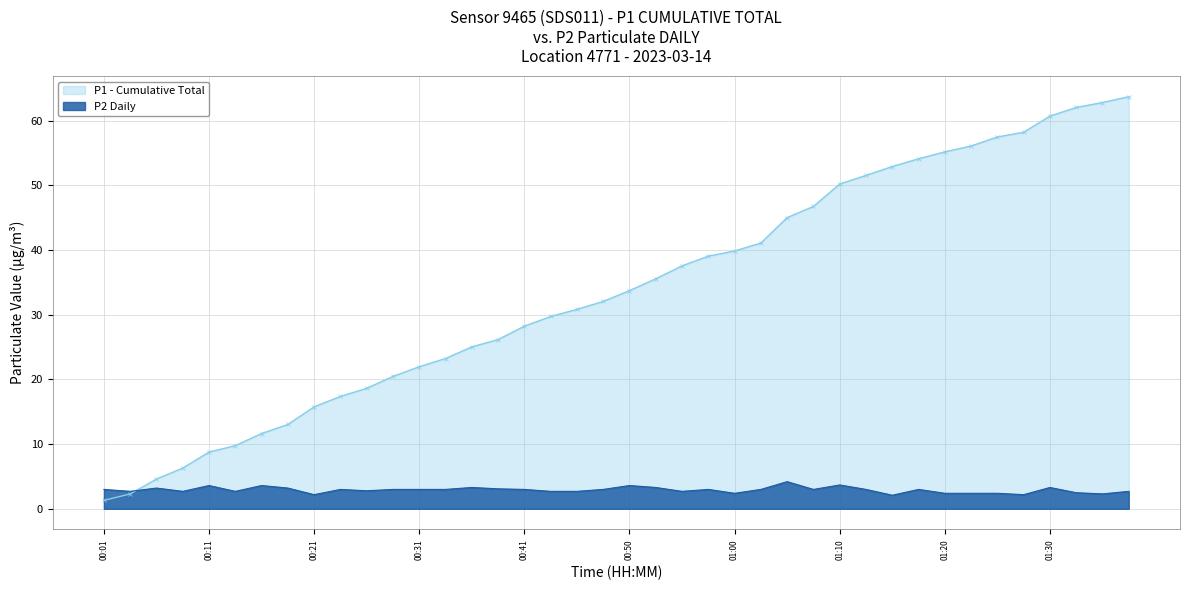

What is the maximum value for P2 Daily?

4.2